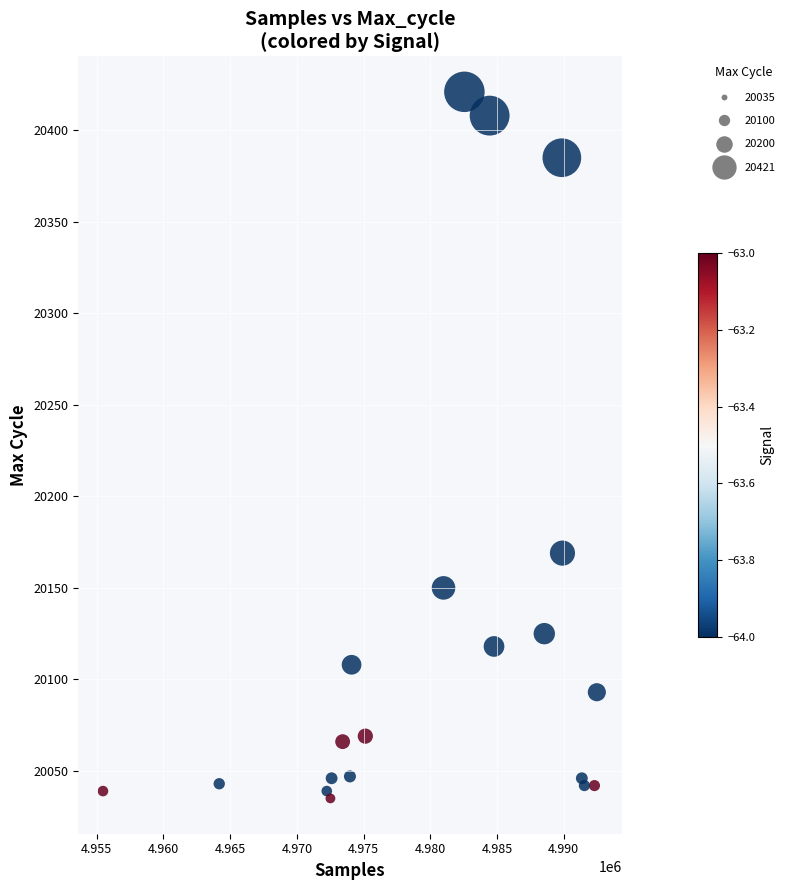

What Y value in the scatter plot is closest to 20228?

20169